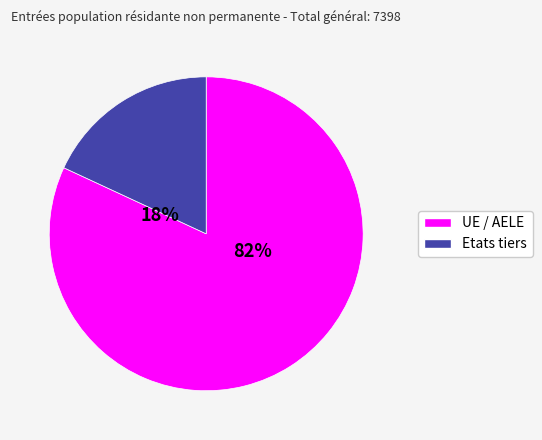

To the nearest percent, what is the average slice percentage?

50%